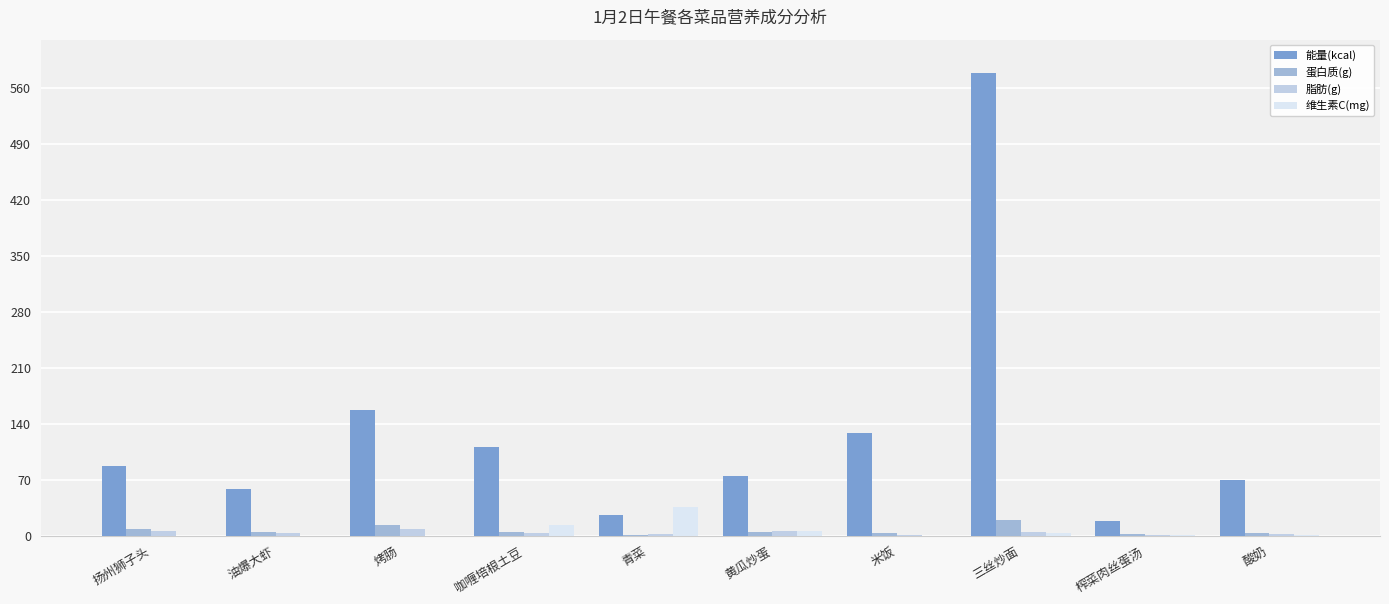

How many distinct data groups are displayed?

4